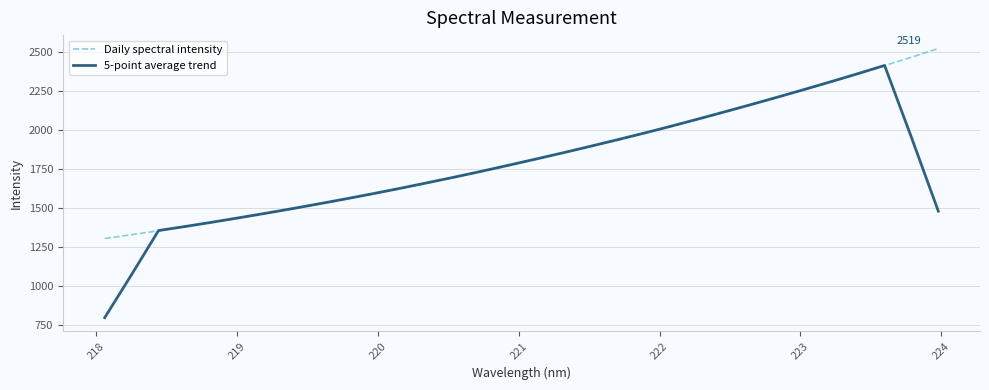

Rank the series by their maximum value, from lowest to highest.

5-point average trend, Daily spectral intensity